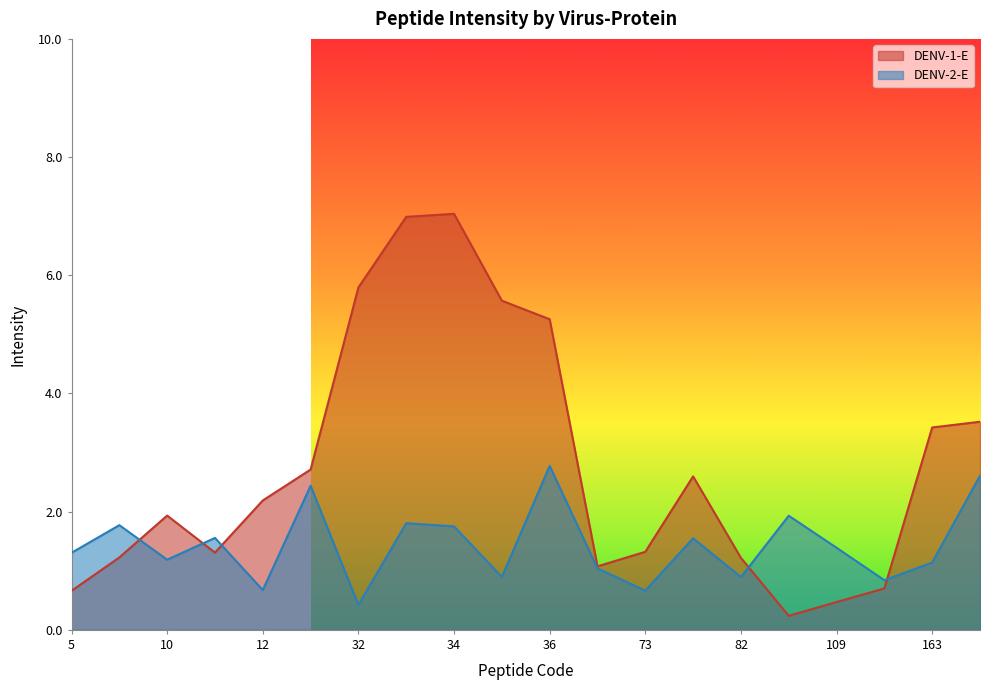

List the labels in order of DENV-2-E value, smallest first.

32, 73, 12, 161, 82, 35, 72, 163, 10, 5, 109, 74, 11, 34, 9, 33, 108, 14, 164, 36